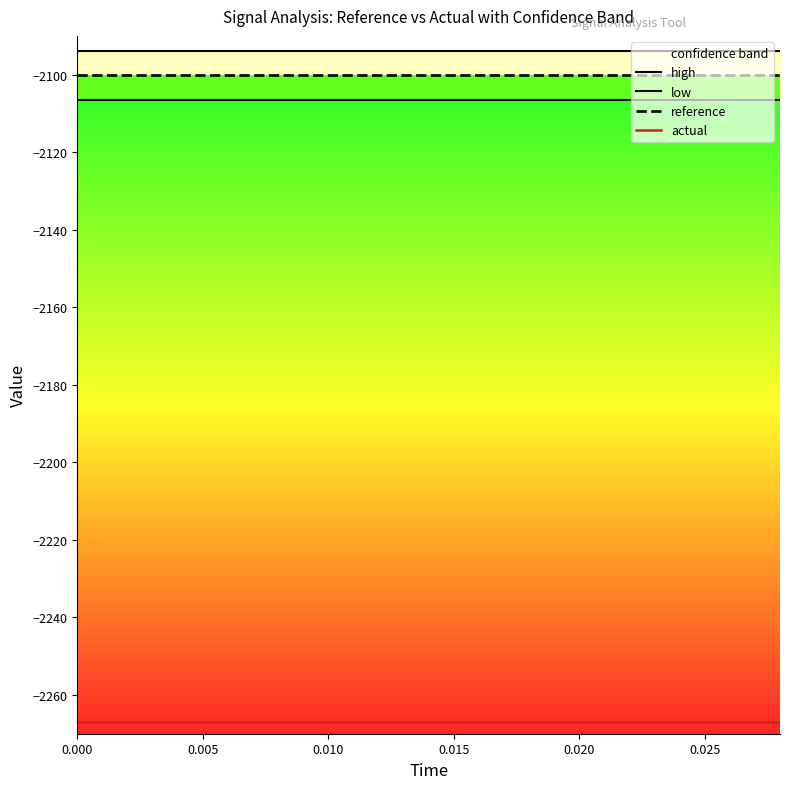

What is the maximum value shown in the chart?

-2093.8